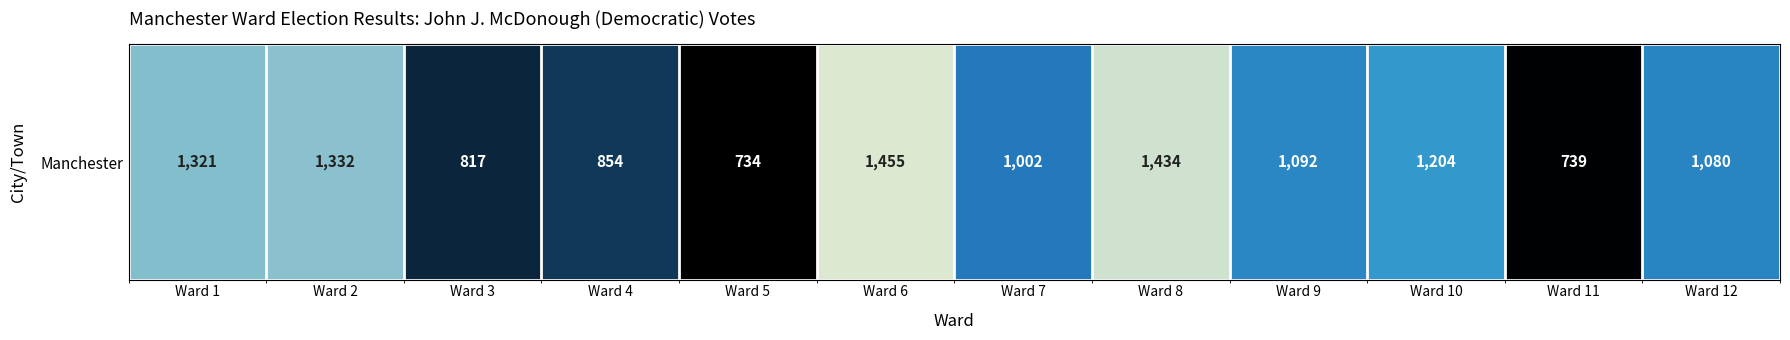

Reading left to right, what are all the values shown in this chart?

1321	1332	817	854	734	1455	1002	1434	1092	1204	739	1080